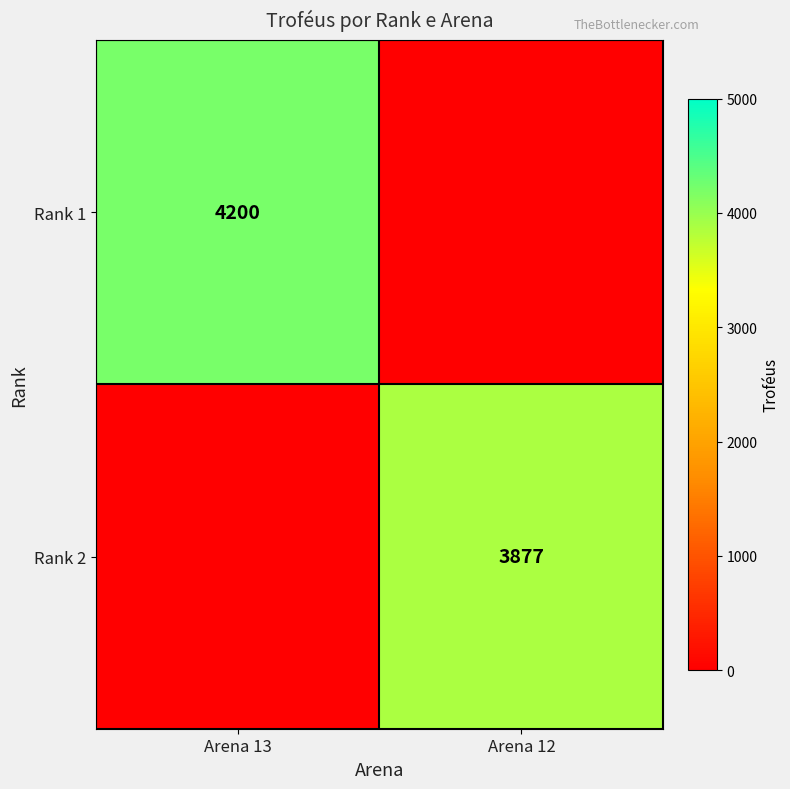

The Rank 1 series shows 4200 at Arena 13. True or false?

True